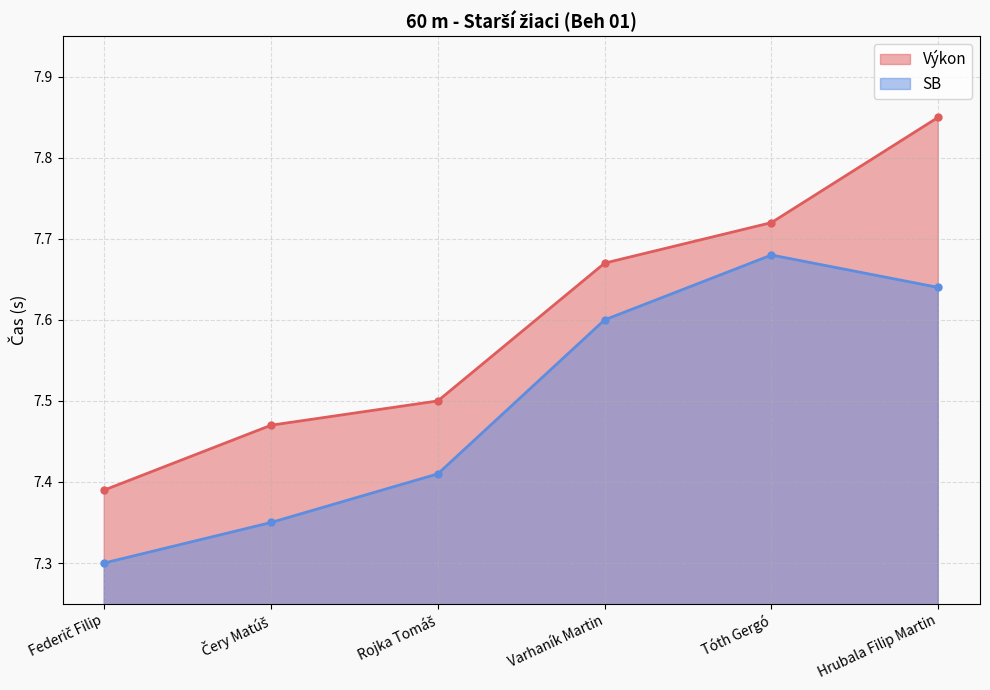

Rank the series at Tóth Gergó from highest to lowest value.

Výkon, SB